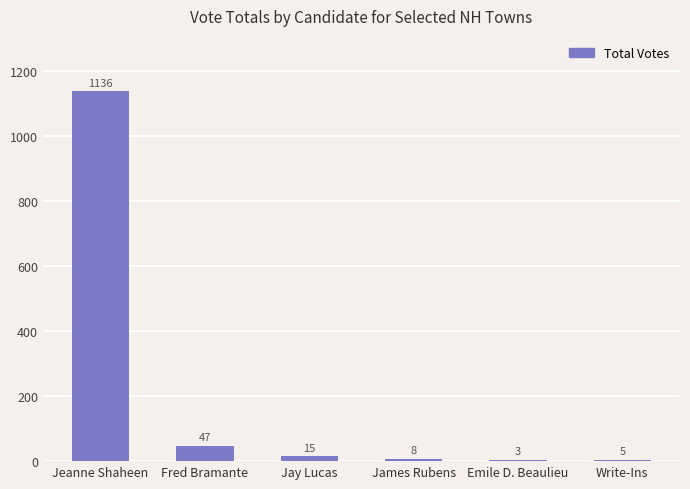

The value at Emile D. Beaulieu is 3. True or false?

True